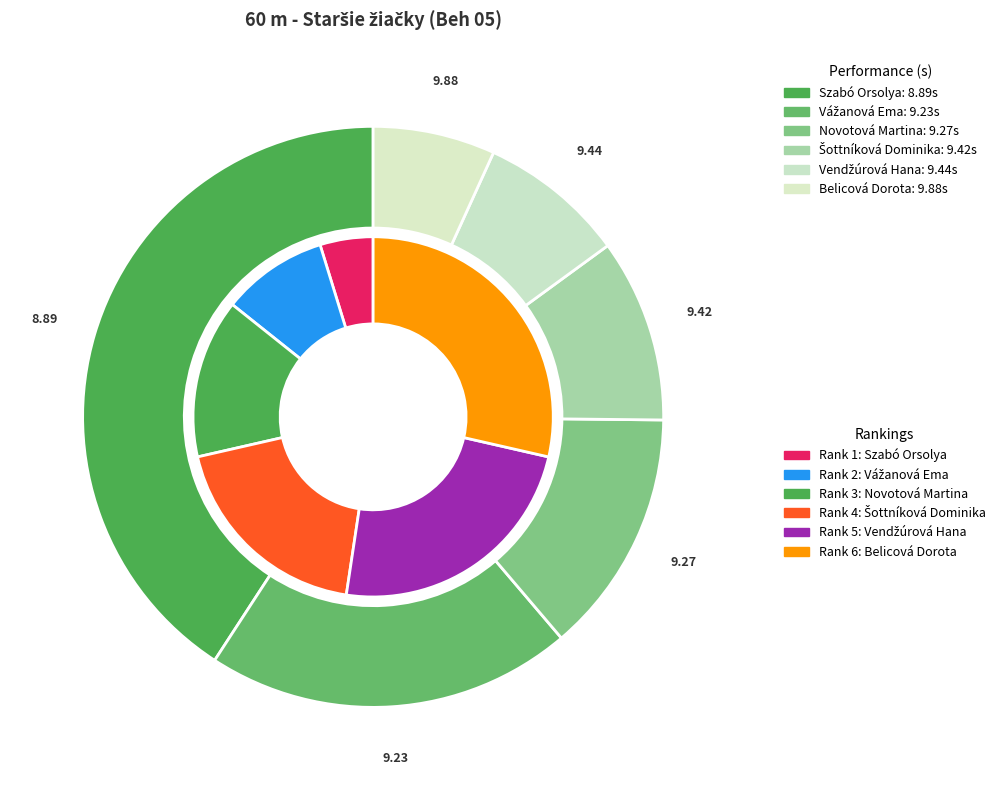

Does Belicová Dorota account for over 50% of the chart?

No